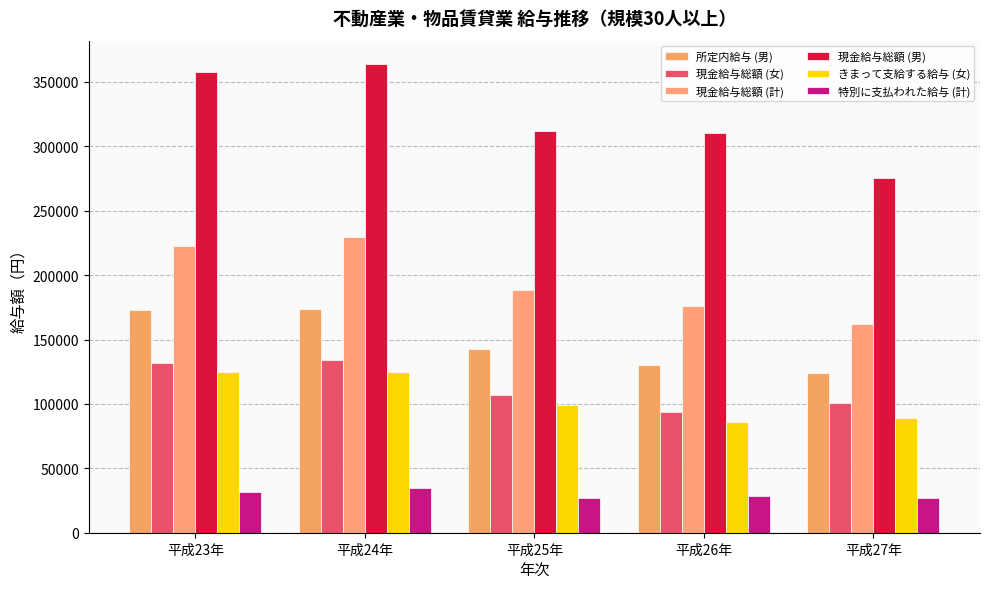

Is it true that きまって支給する給与 (女) equals 85703 at 平成26年?

True